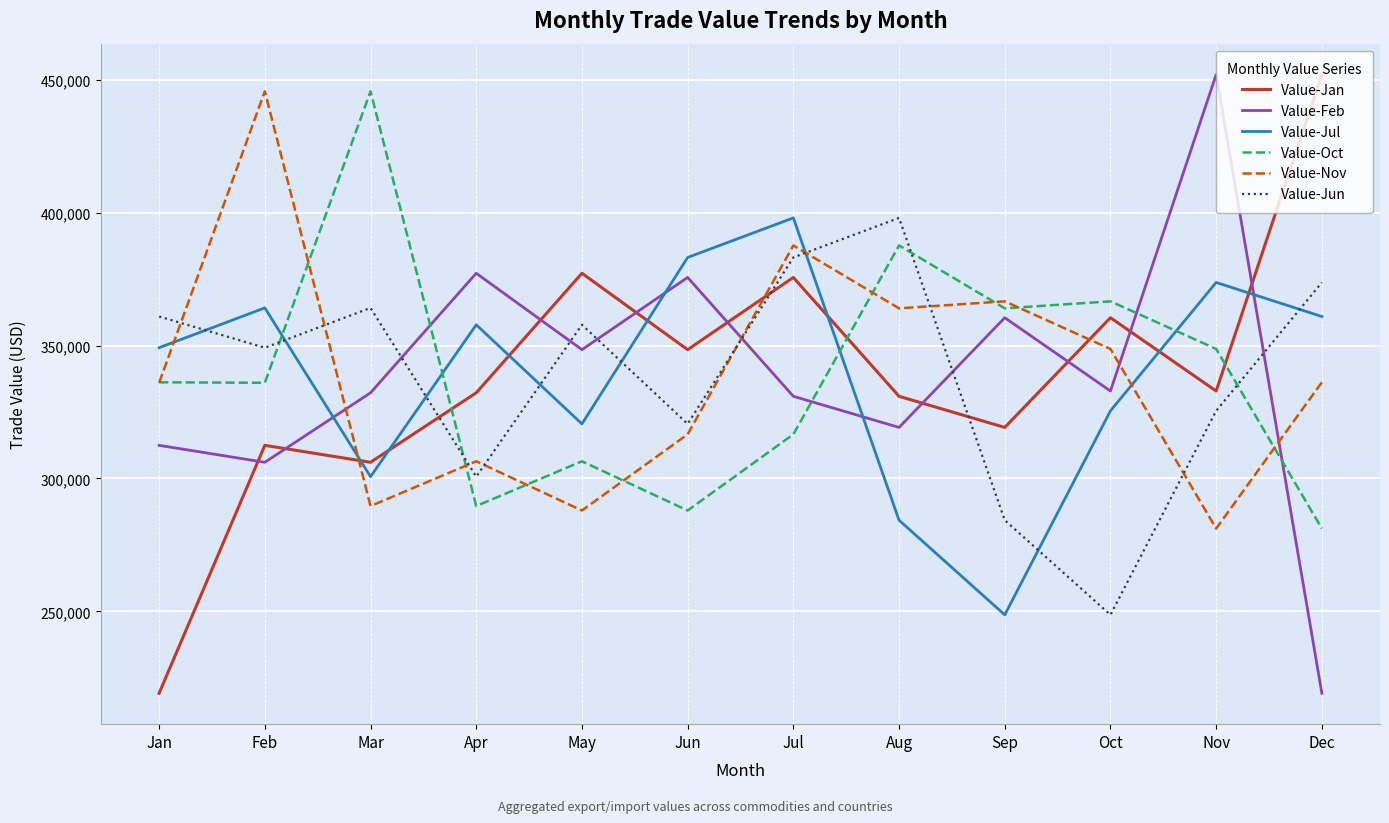

What is the maximum value shown in the chart?

451965.0